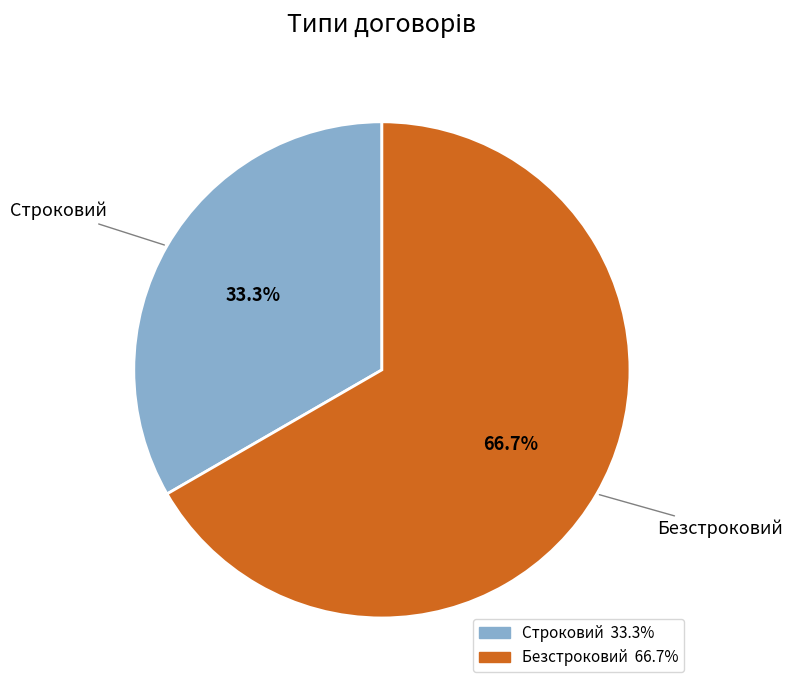

The Безстроковий slice represents 61% of the pie. True or false?

False